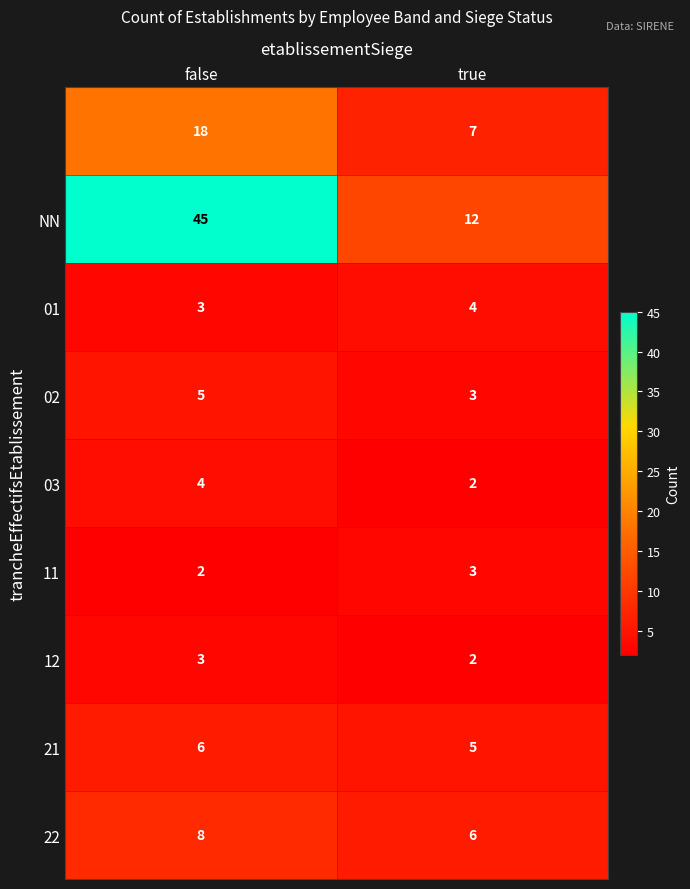

At which category is the sum across all series the highest?

false